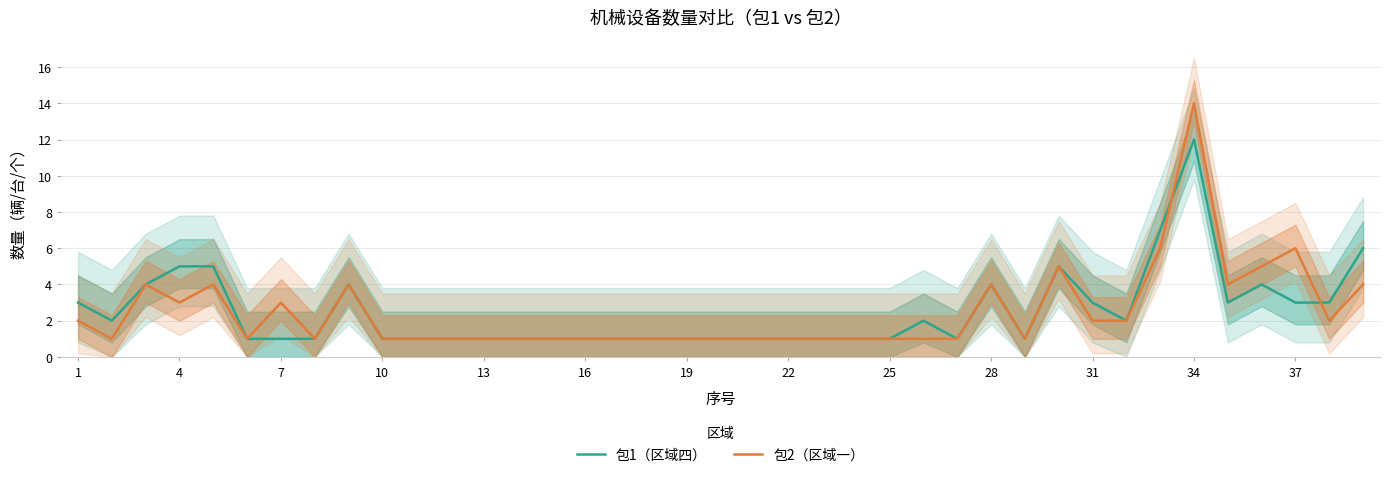

Where do 包2（区域一） and 包1（区域四） first cross each other?

32 and 33